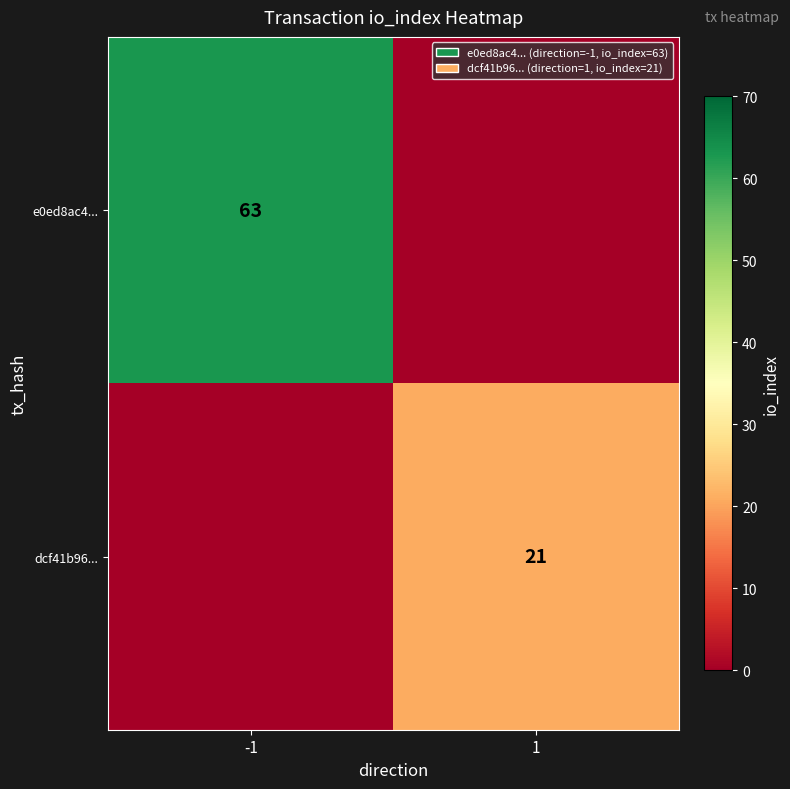

Is it true that e0ed8ac4... equals 63 at -1?

True